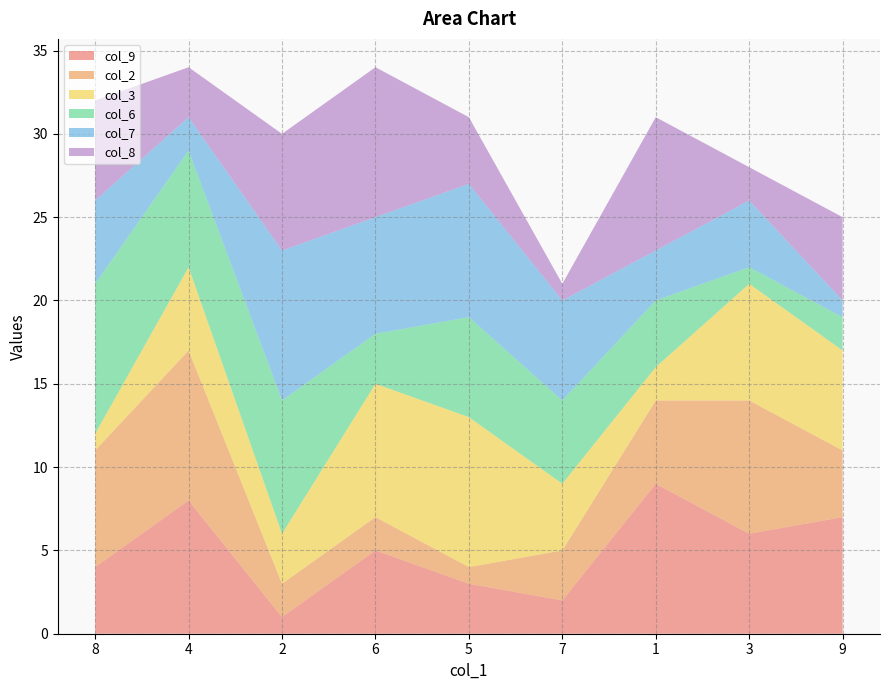

Reading left to right, list all the values displayed in this chart.

col_9: 4	8	1	5	3	2	9	6	7
col_2: 7	9	2	2	1	3	5	8	4
col_3: 1	5	3	8	9	4	2	7	6
col_6: 9	7	8	3	6	5	4	1	2
col_7: 5	2	9	7	8	6	3	4	1
col_8: 6	3	7	9	4	1	8	2	5